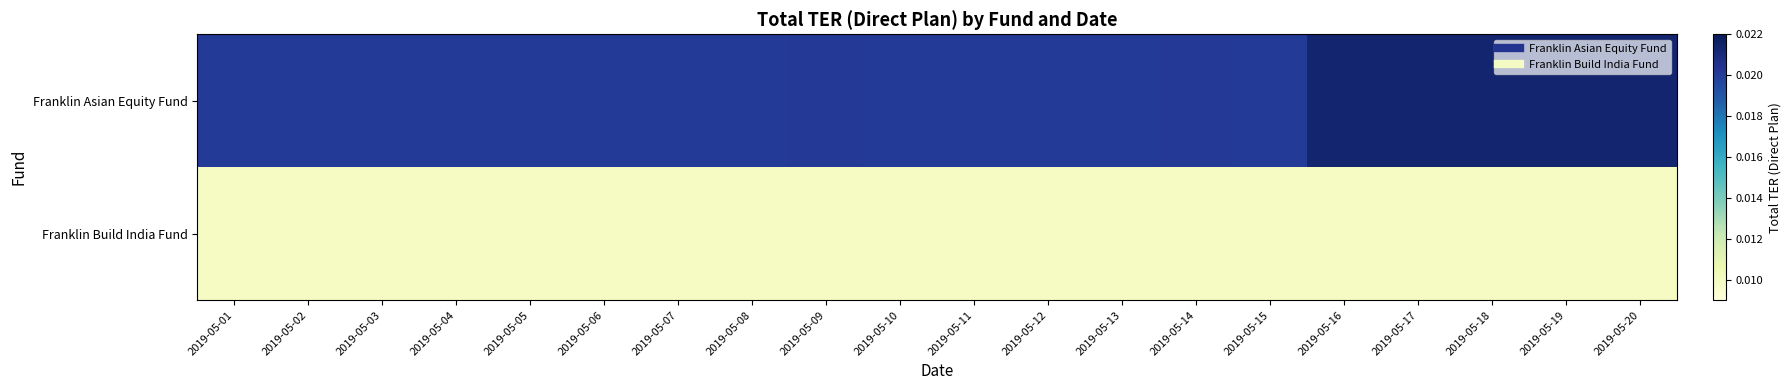

Reading right to left, list all the values displayed in this chart.

Franklin Asian Equity Fund: 2019-05-20=0.0	2019-05-19=0.0	2019-05-18=0.0	2019-05-17=0.0	2019-05-16=0.0	2019-05-15=0.0	2019-05-14=0.0	2019-05-13=0.0	2019-05-12=0.0	2019-05-11=0.0	2019-05-10=0.0	2019-05-09=0.0	2019-05-08=0.0	2019-05-07=0.0	2019-05-06=0.0	2019-05-05=0.0	2019-05-04=0.0	2019-05-03=0.0	2019-05-02=0.0	2019-05-01=0.0
Franklin Build India Fund: 2019-05-20=0.0	2019-05-19=0.0	2019-05-18=0.0	2019-05-17=0.0	2019-05-16=0.0	2019-05-15=0.0	2019-05-14=0.0	2019-05-13=0.0	2019-05-12=0.0	2019-05-11=0.0	2019-05-10=0.0	2019-05-09=0.0	2019-05-08=0.0	2019-05-07=0.0	2019-05-06=0.0	2019-05-05=0.0	2019-05-04=0.0	2019-05-03=0.0	2019-05-02=0.0	2019-05-01=0.0